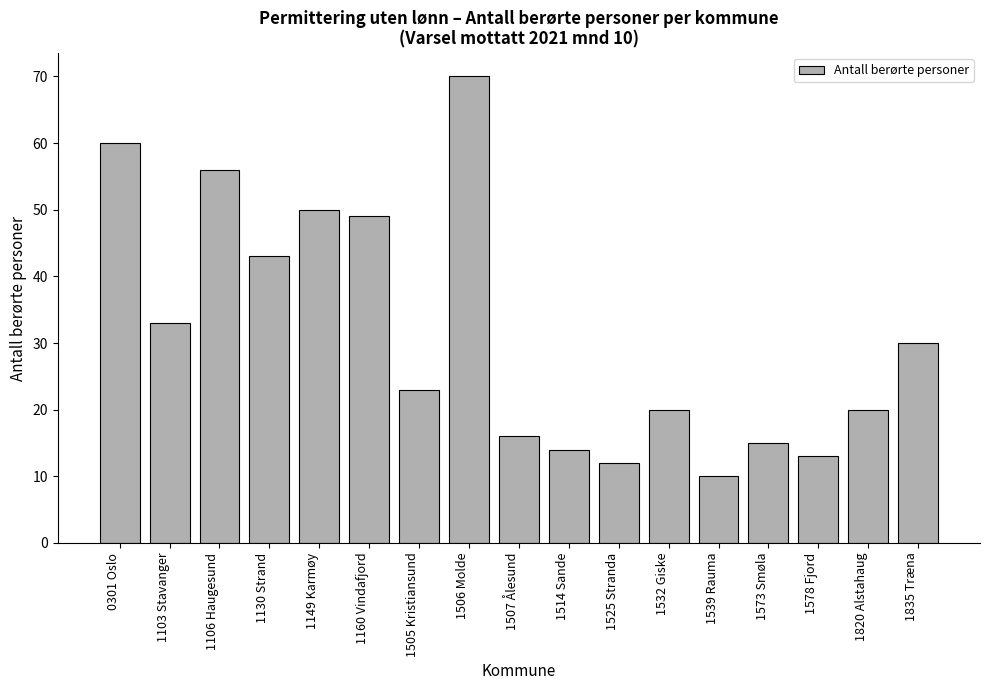

How many data points are less than 23?

8